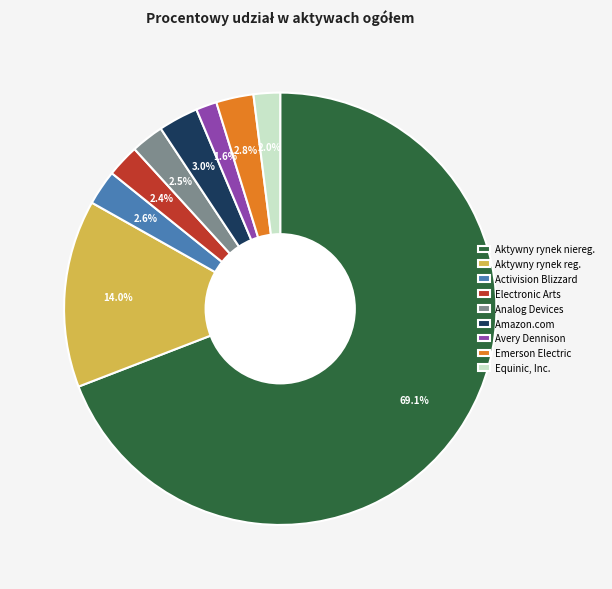

Which has a higher value, Electronic Arts or Aktywny rynek reg.?

Aktywny rynek reg.